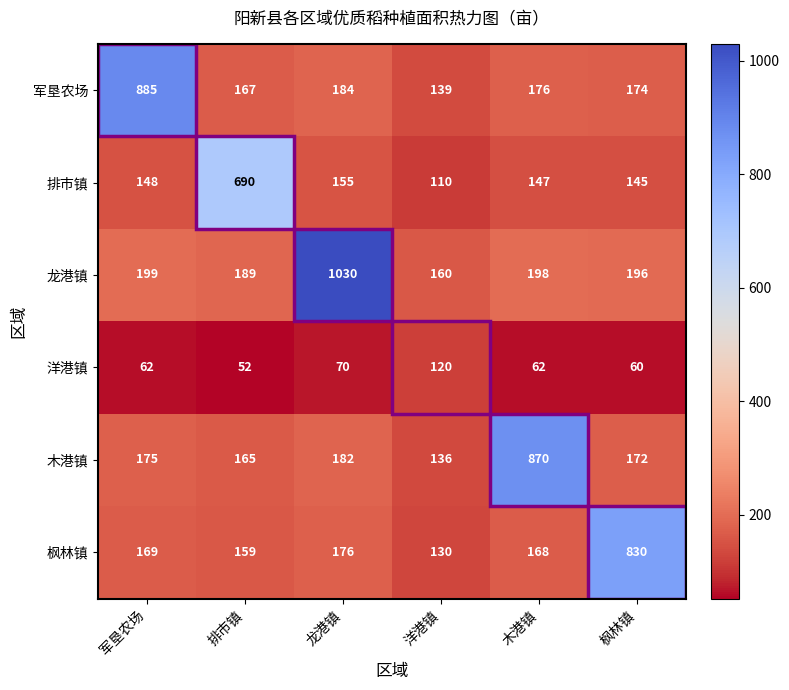

List the labels in order of 军垦农场 value, smallest first.

洋港镇, 排市镇, 枫林镇, 木港镇, 龙港镇, 军垦农场